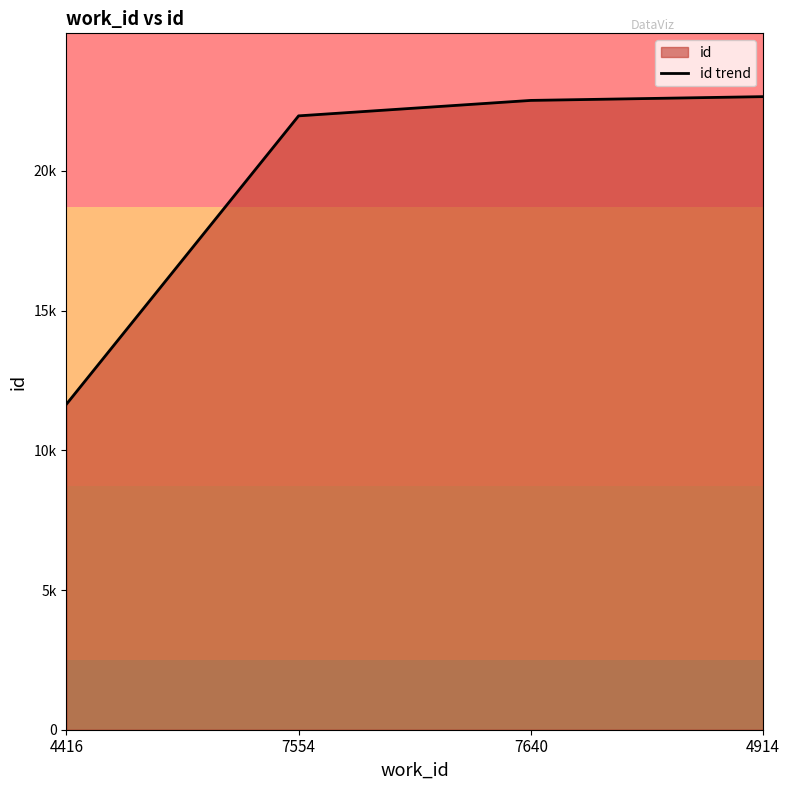

Which label corresponds to the largest value in the chart?

4914